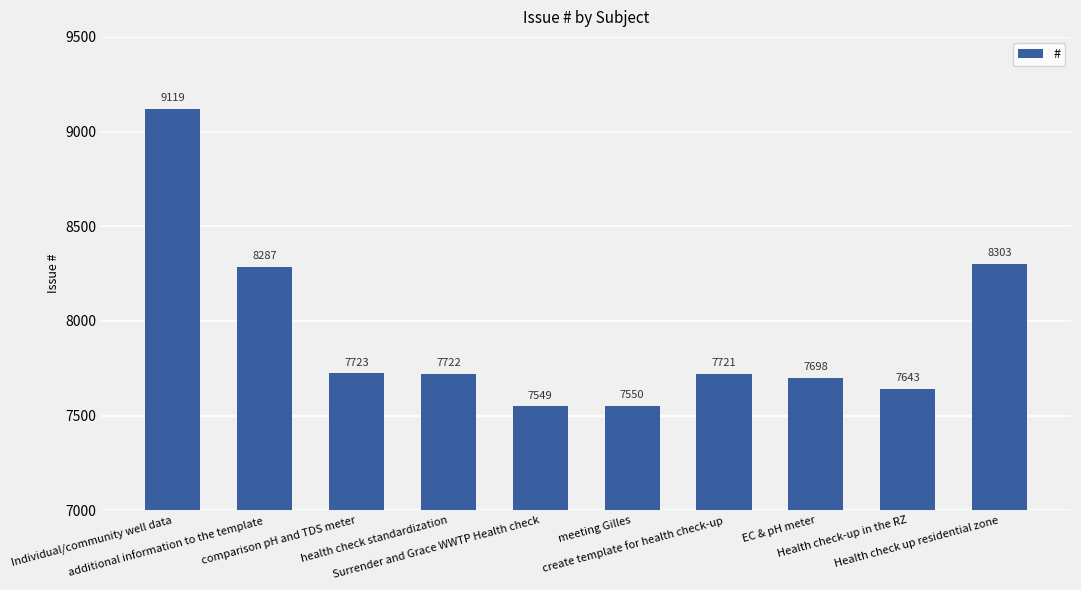

What position from the right is health check standardization?

7